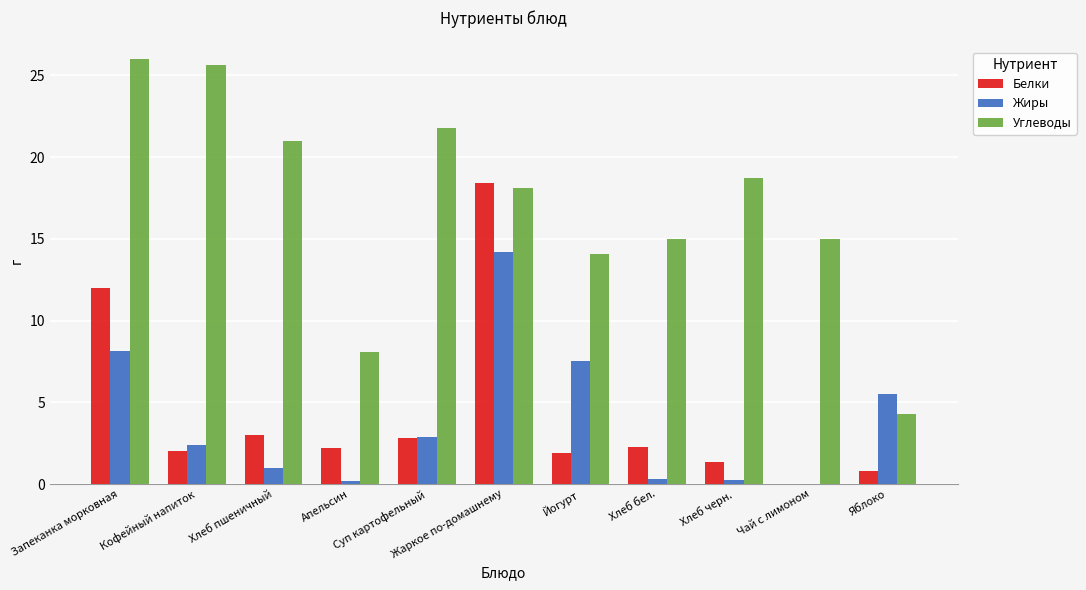

What is the sum of all Белки values?

46.7